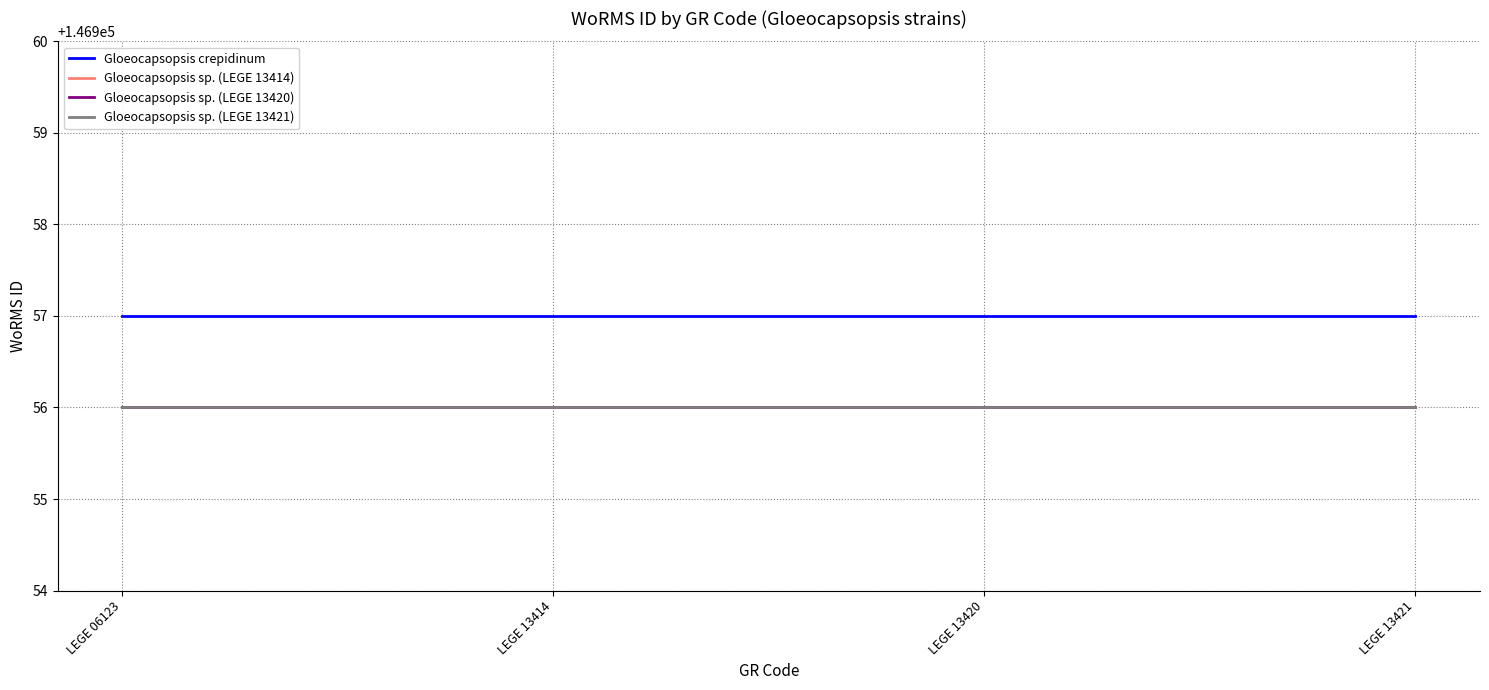

Does the chart display data point markers on the line(s)?

No